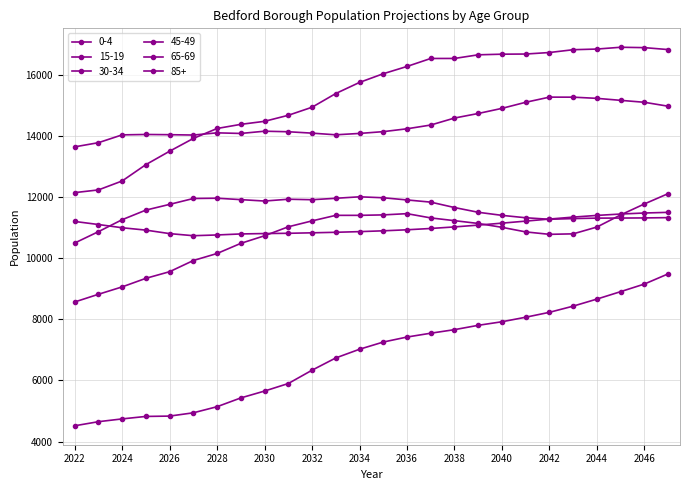

What is the minimum value shown in the chart?

4516.0